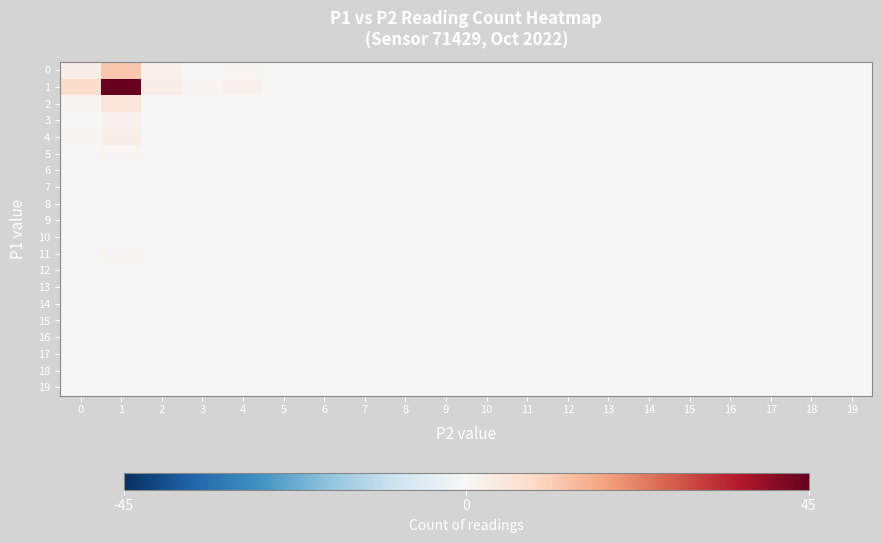

Reading left to right, list all the values displayed in this chart.

0: 0=3	1=12	2=2	3=0	4=1	5=0	6=0	7=0	8=0	9=0	10=0	11=0	12=0	13=0	14=0	15=0	16=0	17=0	18=0	19=0
1: 0=8	1=45	2=3	3=1	4=2	5=0	6=0	7=0	8=0	9=0	10=0	11=0	12=0	13=0	14=0	15=0	16=0	17=0	18=0	19=0
2: 0=1	1=5	2=0	3=0	4=0	5=0	6=0	7=0	8=0	9=0	10=0	11=0	12=0	13=0	14=0	15=0	16=0	17=0	18=0	19=0
3: 0=0	1=2	2=0	3=0	4=0	5=0	6=0	7=0	8=0	9=0	10=0	11=0	12=0	13=0	14=0	15=0	16=0	17=0	18=0	19=0
4: 0=1	1=3	2=0	3=0	4=0	5=0	6=0	7=0	8=0	9=0	10=0	11=0	12=0	13=0	14=0	15=0	16=0	17=0	18=0	19=0
5: 0=0	1=1	2=0	3=0	4=0	5=0	6=0	7=0	8=0	9=0	10=0	11=0	12=0	13=0	14=0	15=0	16=0	17=0	18=0	19=0
6: 0=0	1=0	2=0	3=0	4=0	5=0	6=0	7=0	8=0	9=0	10=0	11=0	12=0	13=0	14=0	15=0	16=0	17=0	18=0	19=0
7: 0=0	1=0	2=0	3=0	4=0	5=0	6=0	7=0	8=0	9=0	10=0	11=0	12=0	13=0	14=0	15=0	16=0	17=0	18=0	19=0
8: 0=0	1=0	2=0	3=0	4=0	5=0	6=0	7=0	8=0	9=0	10=0	11=0	12=0	13=0	14=0	15=0	16=0	17=0	18=0	19=0
9: 0=0	1=0	2=0	3=0	4=0	5=0	6=0	7=0	8=0	9=0	10=0	11=0	12=0	13=0	14=0	15=0	16=0	17=0	18=0	19=0
10: 0=0	1=0	2=0	3=0	4=0	5=0	6=0	7=0	8=0	9=0	10=0	11=0	12=0	13=0	14=0	15=0	16=0	17=0	18=0	19=0
11: 0=0	1=1	2=0	3=0	4=0	5=0	6=0	7=0	8=0	9=0	10=0	11=0	12=0	13=0	14=0	15=0	16=0	17=0	18=0	19=0
12: 0=0	1=0	2=0	3=0	4=0	5=0	6=0	7=0	8=0	9=0	10=0	11=0	12=0	13=0	14=0	15=0	16=0	17=0	18=0	19=0
13: 0=0	1=0	2=0	3=0	4=0	5=0	6=0	7=0	8=0	9=0	10=0	11=0	12=0	13=0	14=0	15=0	16=0	17=0	18=0	19=0
14: 0=0	1=0	2=0	3=0	4=0	5=0	6=0	7=0	8=0	9=0	10=0	11=0	12=0	13=0	14=0	15=0	16=0	17=0	18=0	19=0
15: 0=0	1=0	2=0	3=0	4=0	5=0	6=0	7=0	8=0	9=0	10=0	11=0	12=0	13=0	14=0	15=0	16=0	17=0	18=0	19=0
16: 0=0	1=0	2=0	3=0	4=0	5=0	6=0	7=0	8=0	9=0	10=0	11=0	12=0	13=0	14=0	15=0	16=0	17=0	18=0	19=0
17: 0=0	1=0	2=0	3=0	4=0	5=0	6=0	7=0	8=0	9=0	10=0	11=0	12=0	13=0	14=0	15=0	16=0	17=0	18=0	19=0
18: 0=0	1=0	2=0	3=0	4=0	5=0	6=0	7=0	8=0	9=0	10=0	11=0	12=0	13=0	14=0	15=0	16=0	17=0	18=0	19=0
19: 0=0	1=0	2=0	3=0	4=0	5=0	6=0	7=0	8=0	9=0	10=0	11=0	12=0	13=0	14=0	15=0	16=0	17=0	18=0	19=0